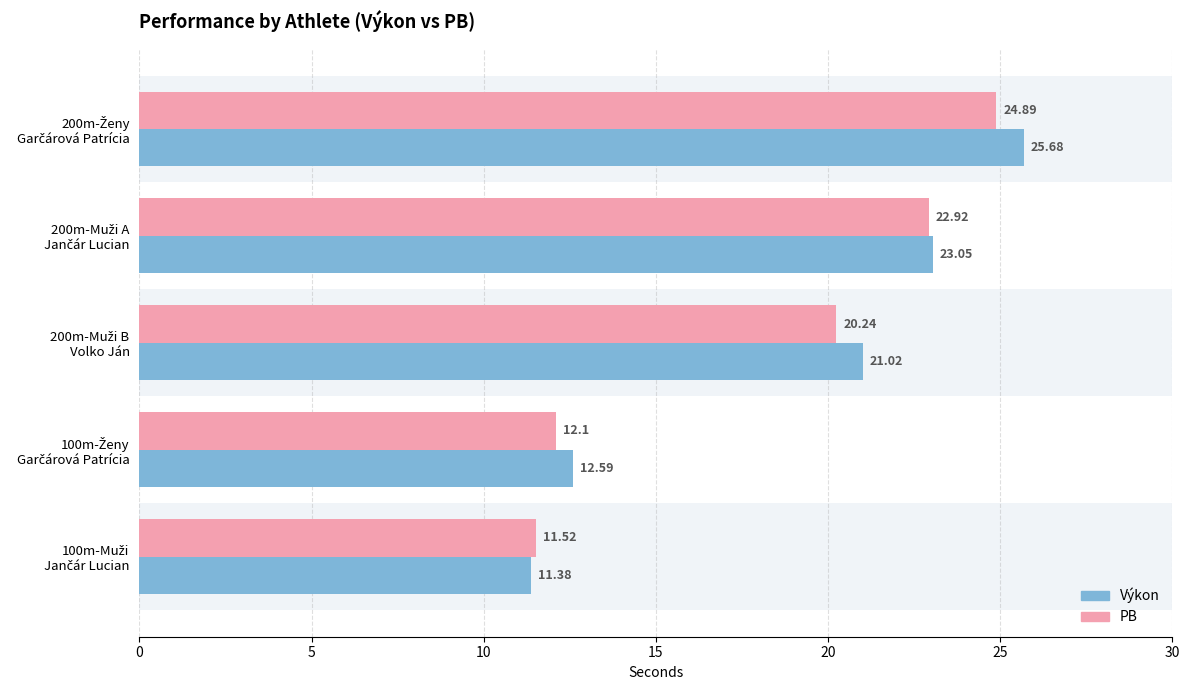

Between 200m-Muži B Volko Ján and 200m-Ženy Garčárová Patrícia, which series saw the biggest shift?

Výkon